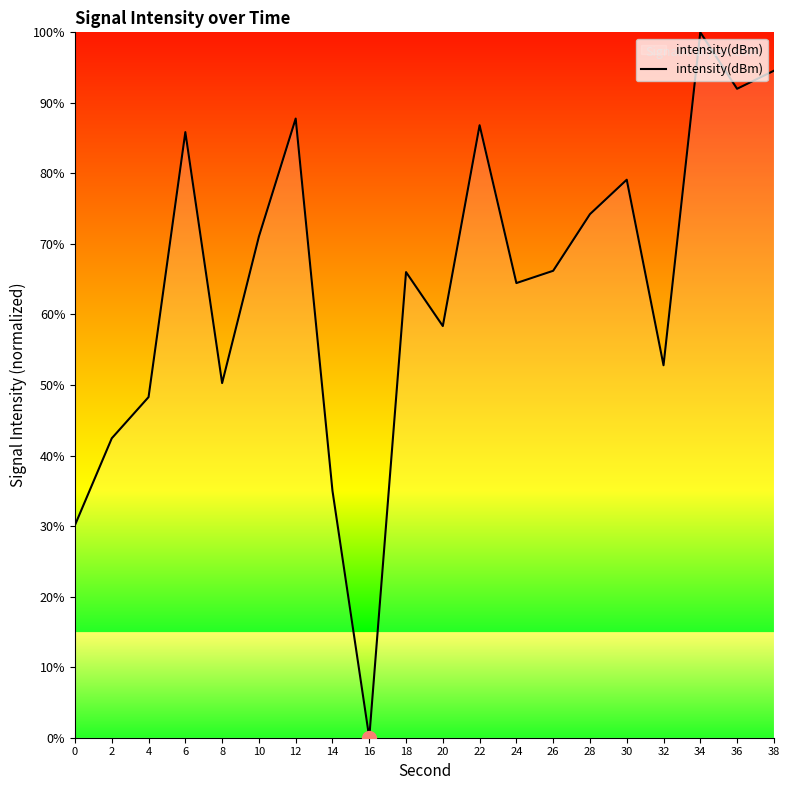

Is it true that the value at 38 is 94.6?

True